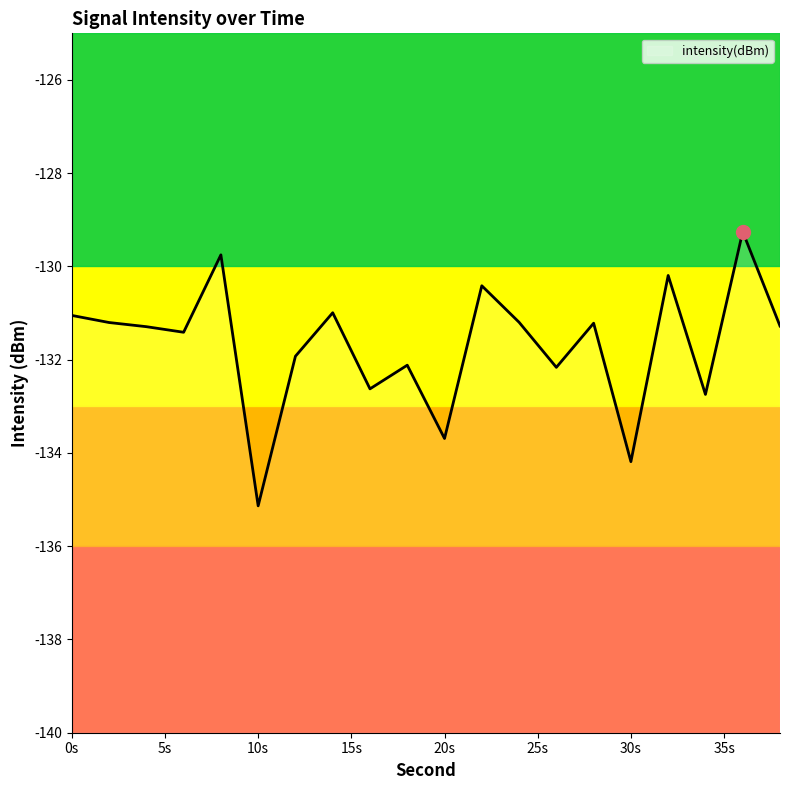

Where is the data nearest to the value -132?

12